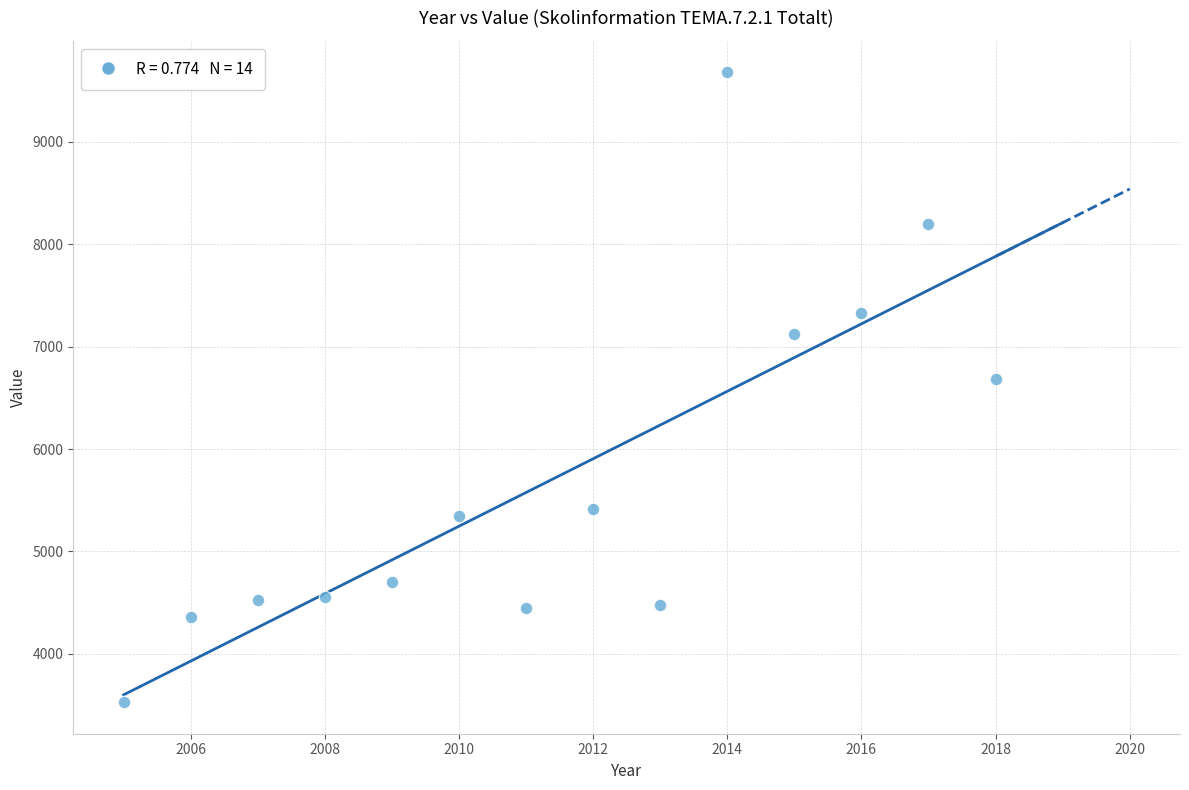

What is the range of Y values (max minus min)?

6147